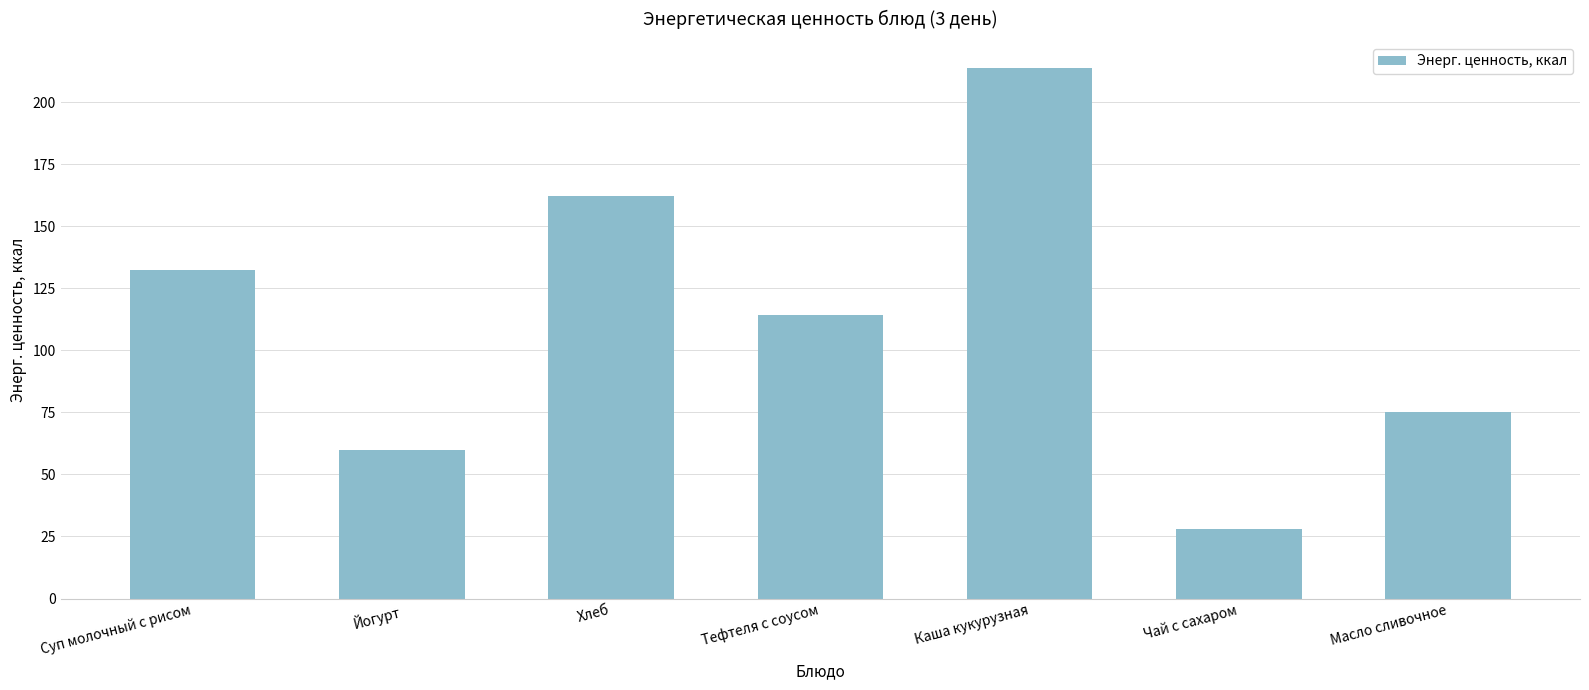

Count the number of categories in the chart.

7